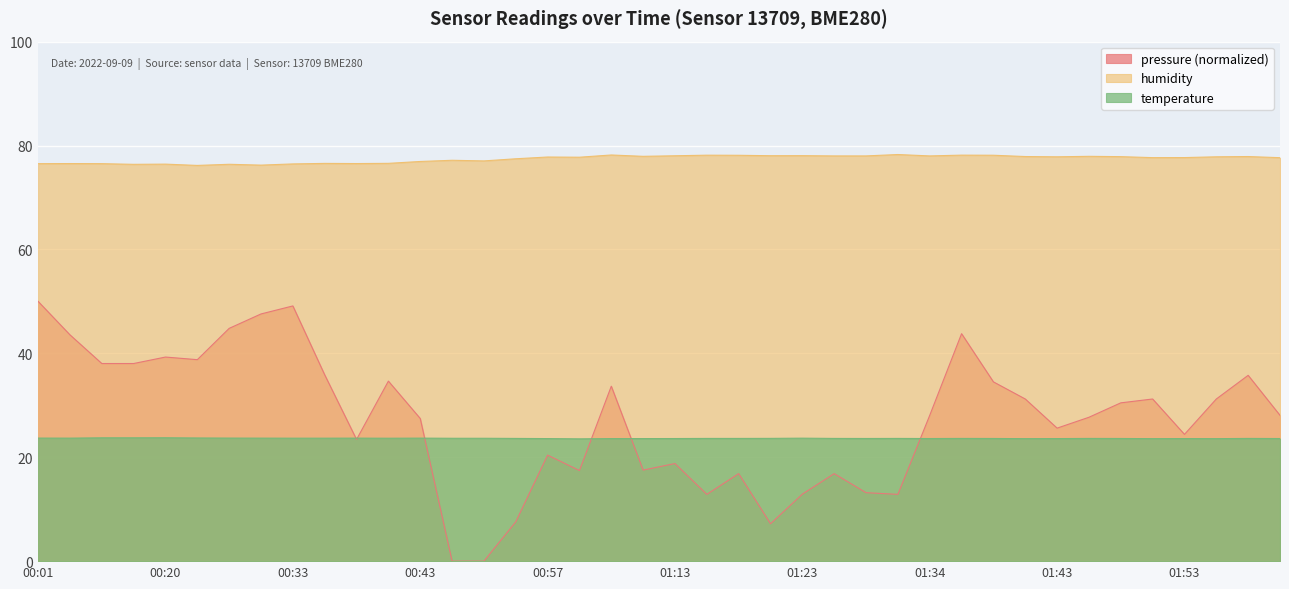

What is the minimum value for temperature?

23.5